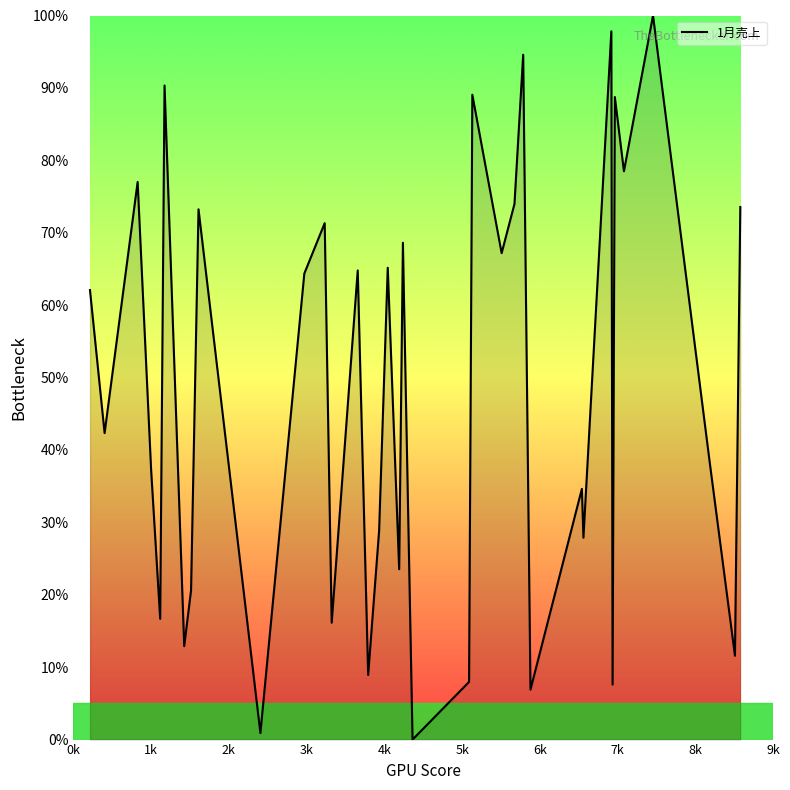

What is the difference between the maximum and minimum values?

100.0